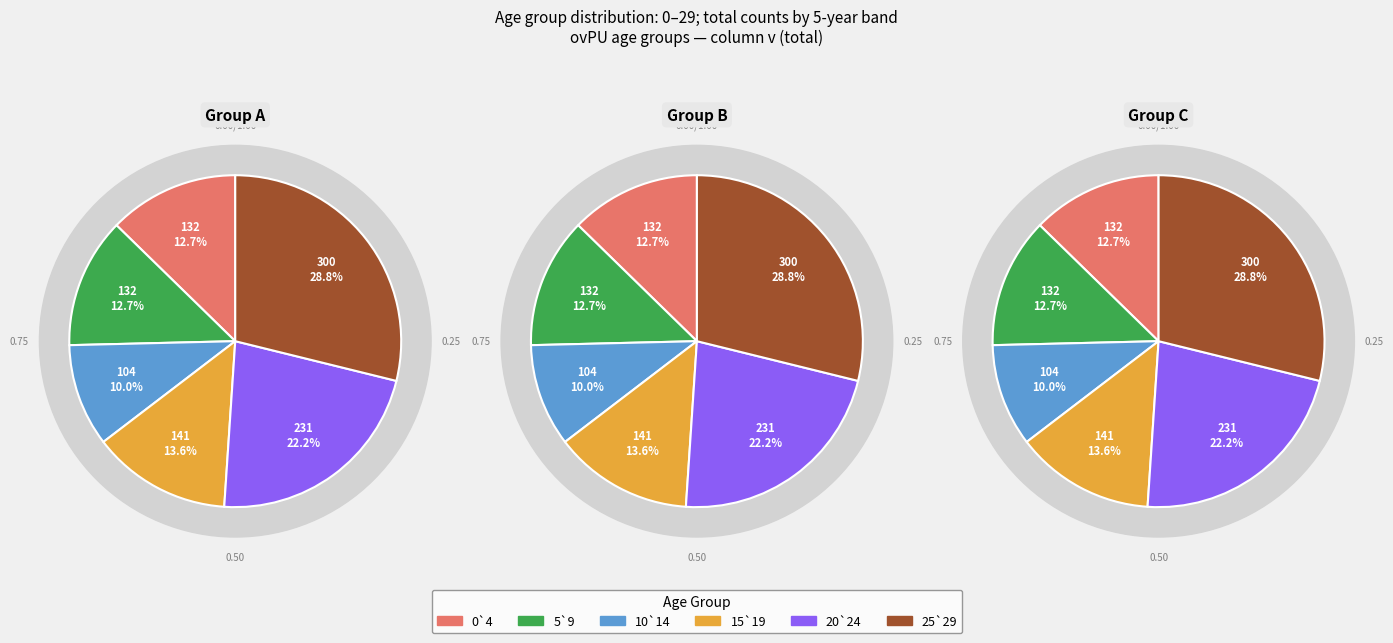

Which slice is the smallest?

10`14